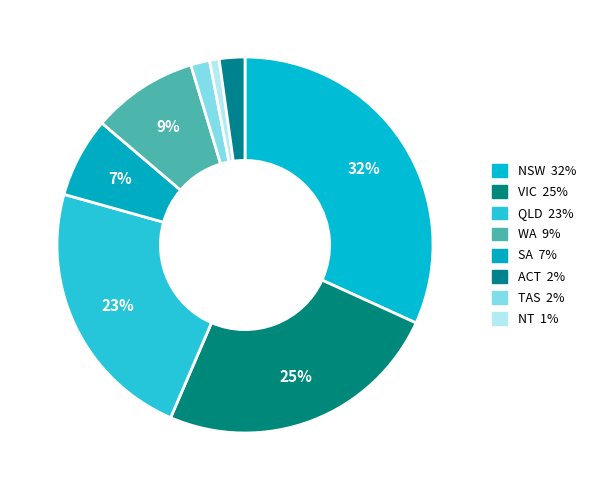

Count the number of slices in the pie.

8